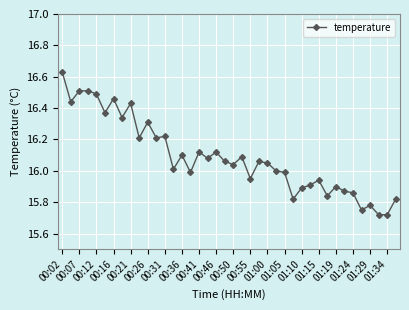

True or false: there are more than 1 points higher than both neighbors.

True